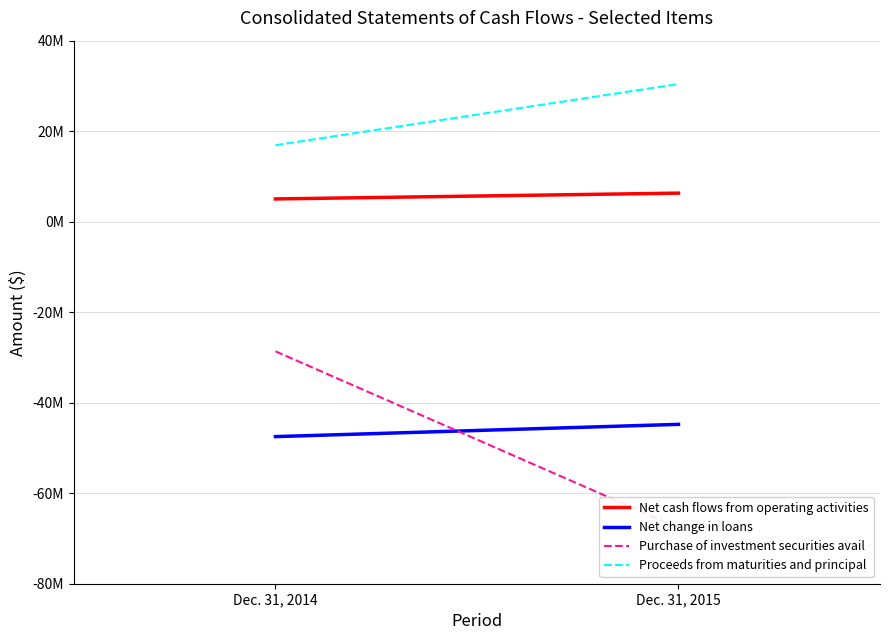

Reading left to right, what are all the values shown in this chart?

Net cash flows from operating activities: Dec. 31, 2014=5027000	Dec. 31, 2015=6311000
Net change in loans: Dec. 31, 2014=-47491000	Dec. 31, 2015=-44784000
Purchase of investment securities avail: Dec. 31, 2014=-28651000	Dec. 31, 2015=-67634000
Proceeds from maturities and principal: Dec. 31, 2014=16895000	Dec. 31, 2015=30420000